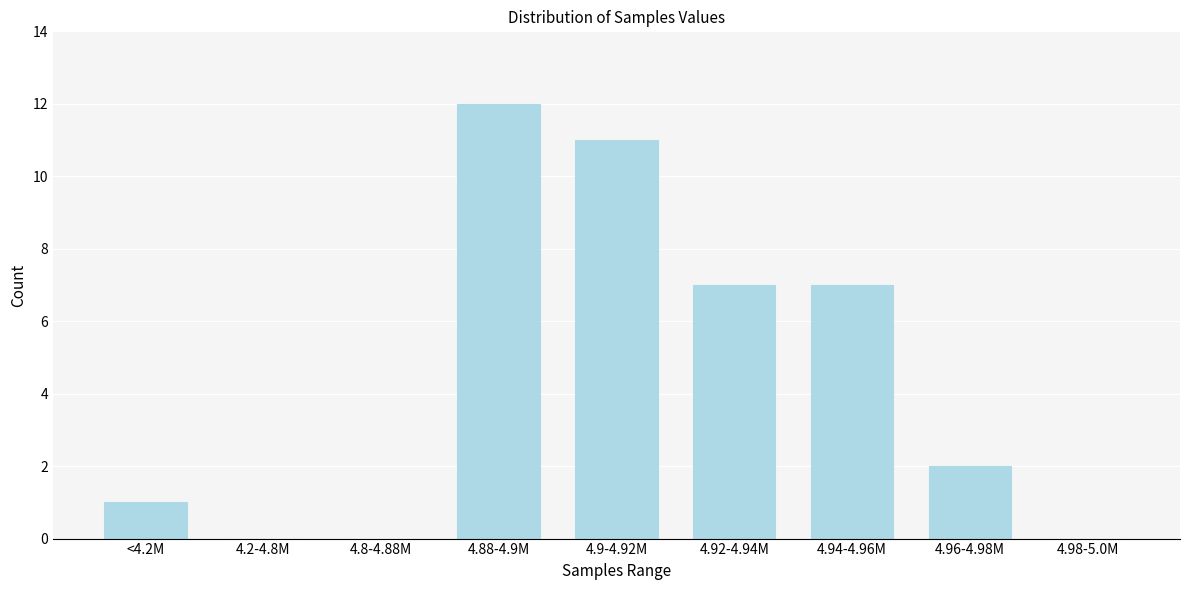

Reading left to right, transcribe all the data shown in this chart.

<4.2M=1	4.2-4.8M=0	4.8-4.88M=0	4.88-4.9M=12	4.9-4.92M=11	4.92-4.94M=7	4.94-4.96M=7	4.96-4.98M=2	4.98-5.0M=0